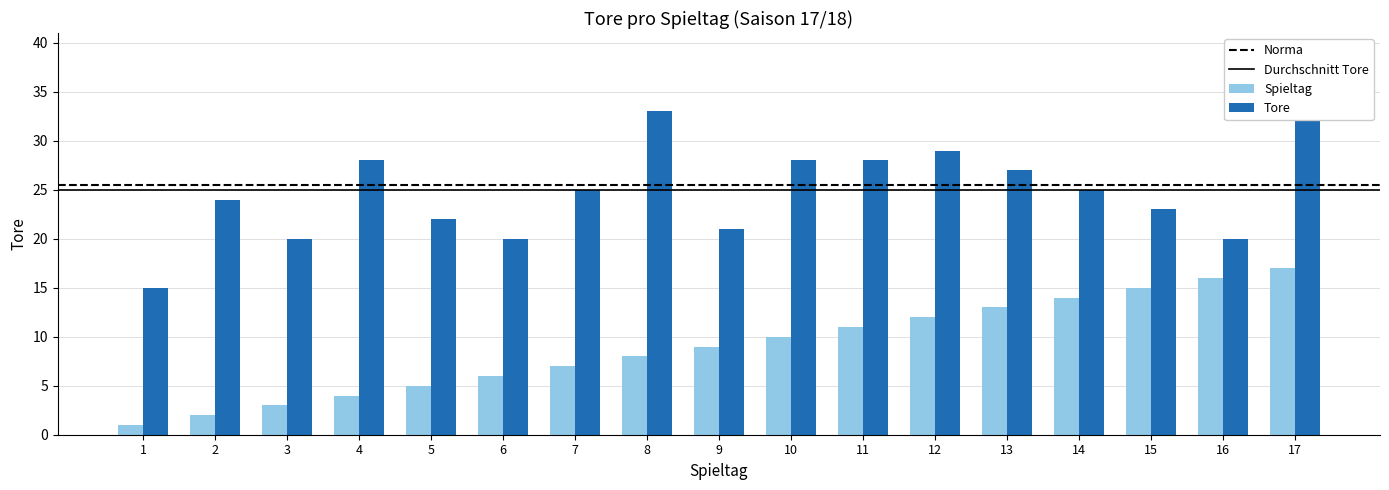

At which label does Tore first exceed 25?

4